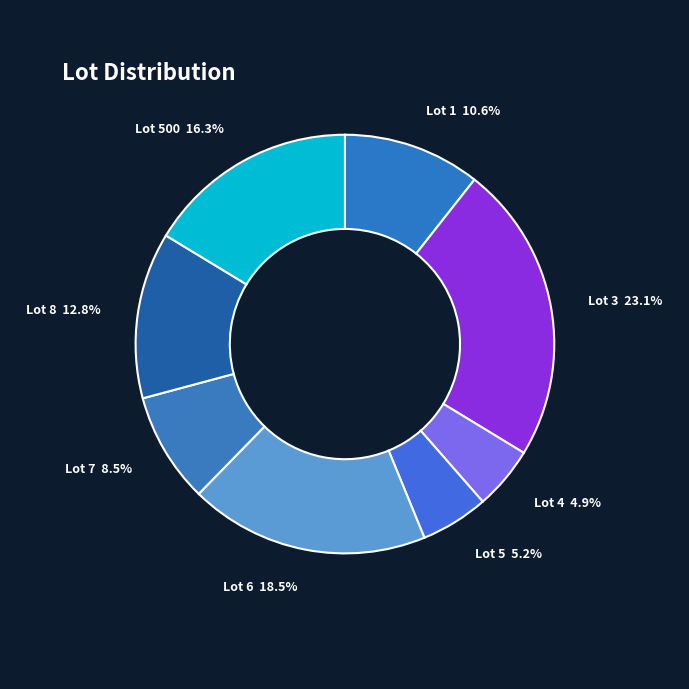

Which slice is the largest?

Lot 3